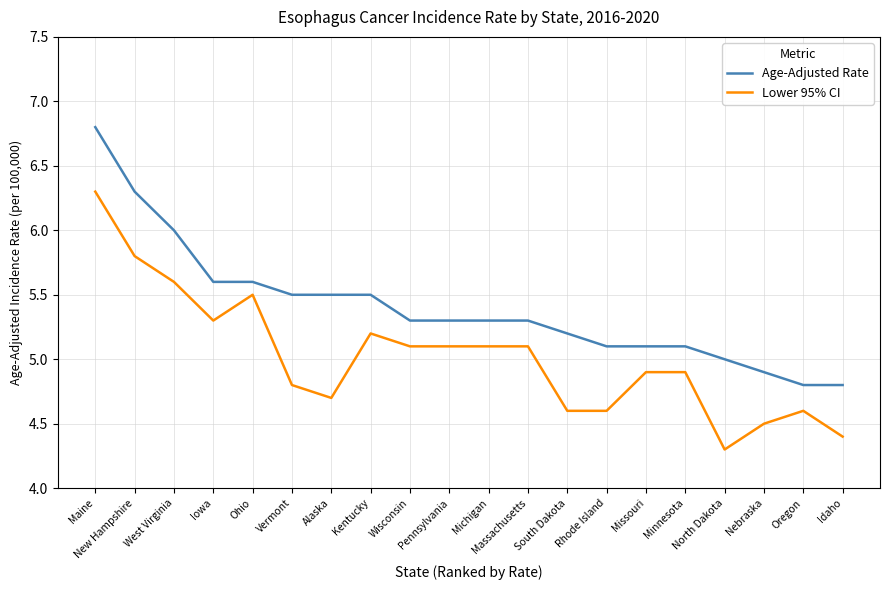

At which category does the chart reach its peak across all series?

Maine